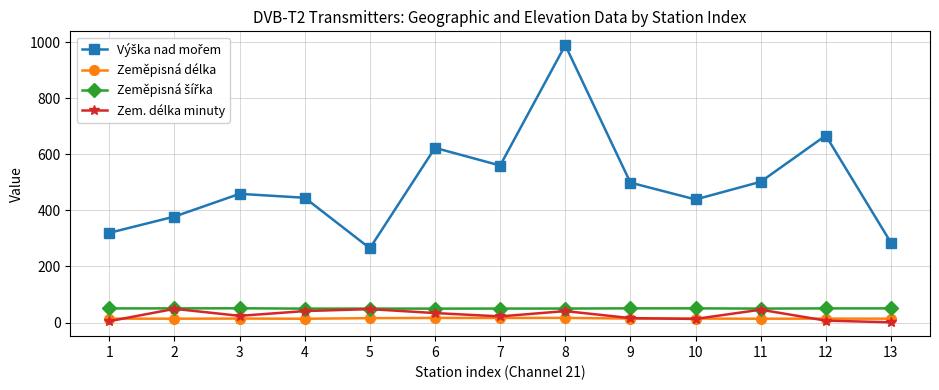

At which category is the sum across all series the highest?

8